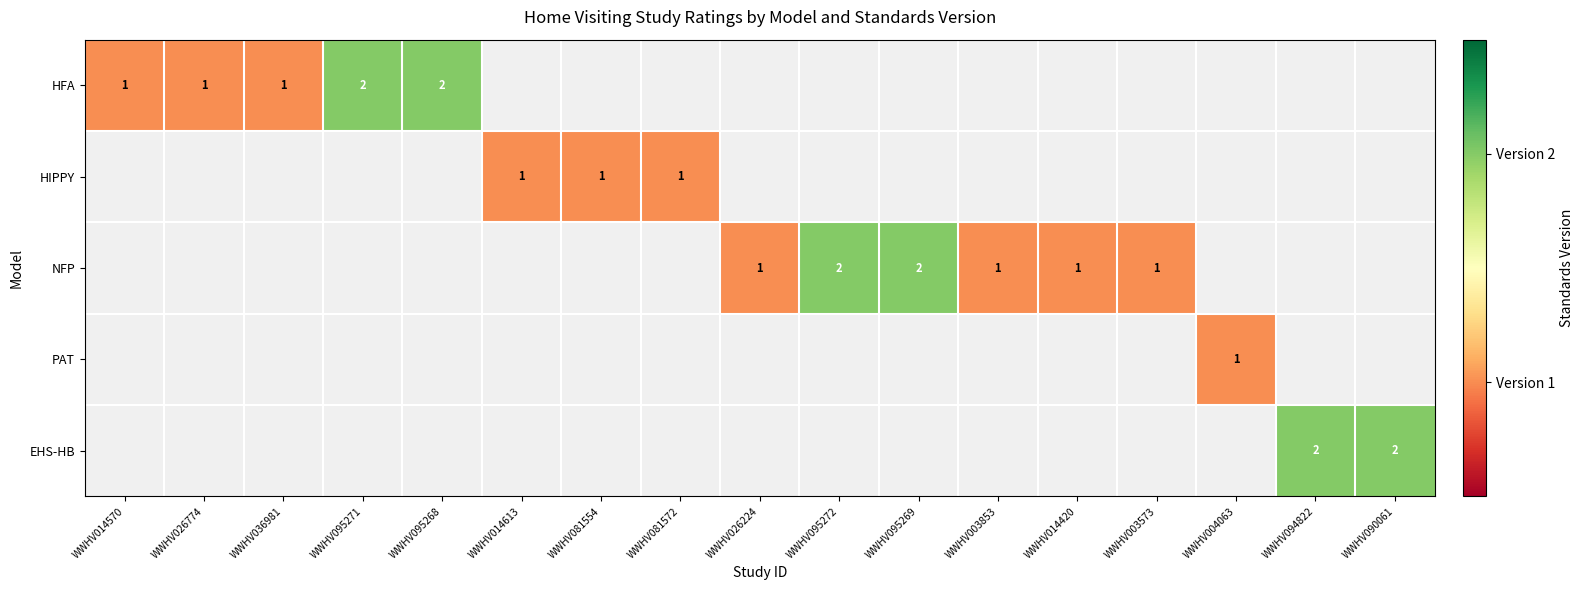

Is it true that EHS-HB equals 3 at WWHV090061?

False